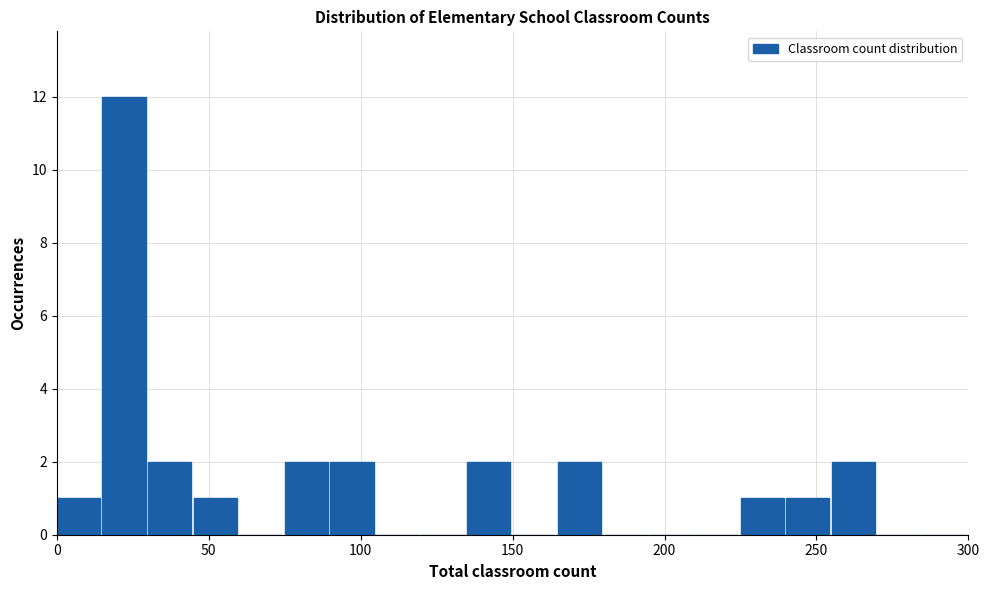

Read against the x-axis, roughly where is the centre of the tallest bar?

20